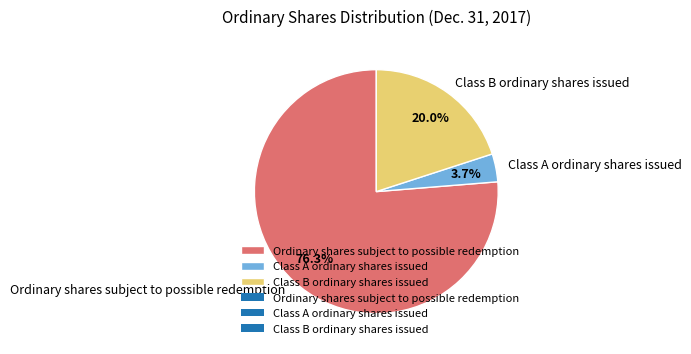

Rank the categories by value from lowest to highest.

Class A ordinary shares issued, Class B ordinary shares issued, Ordinary shares subject to possible redemption